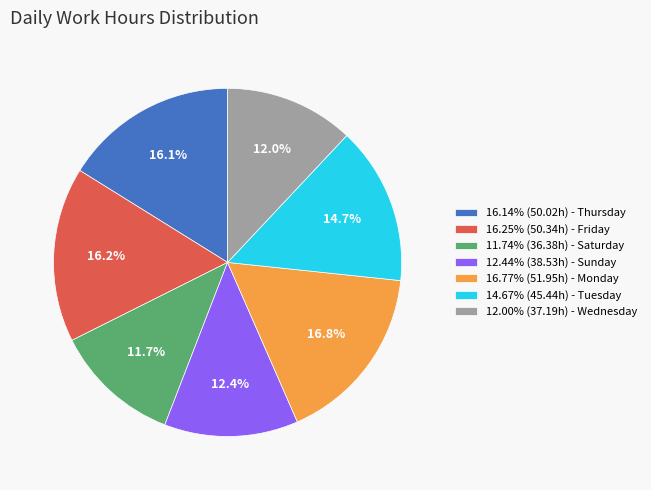

What portion of the pie excludes 11.74% (36.38h) - Saturday?

88.3%